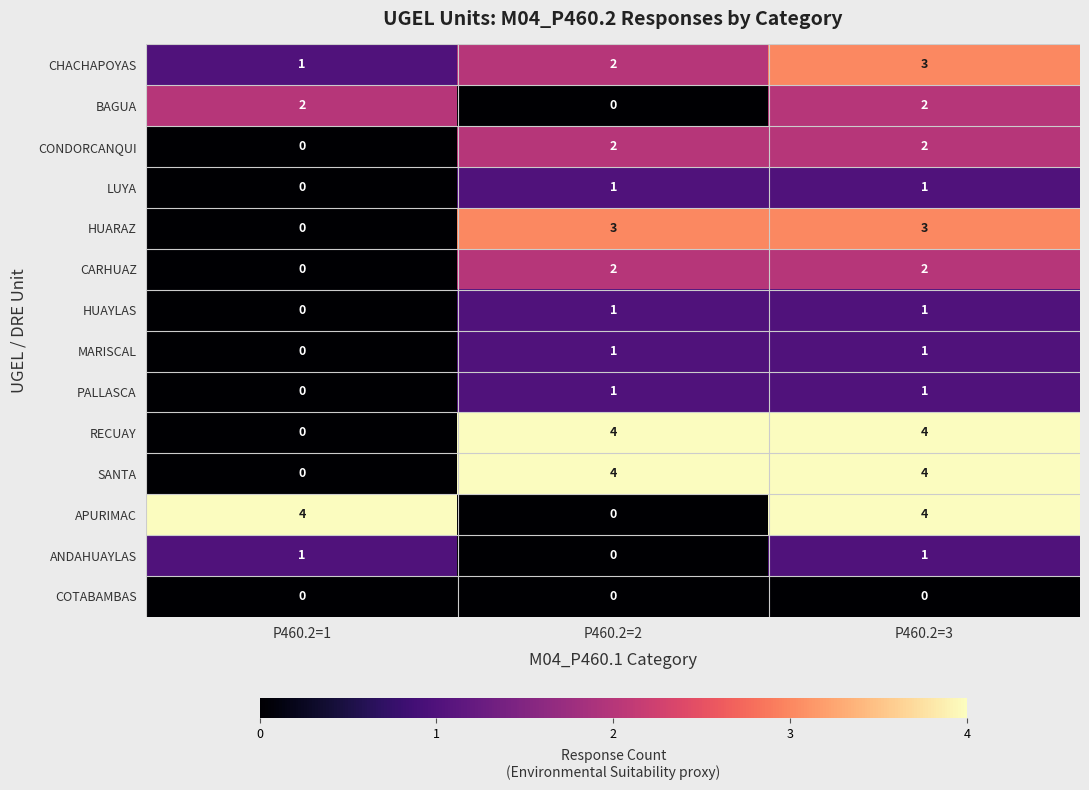

What is the greatest value displayed?

4